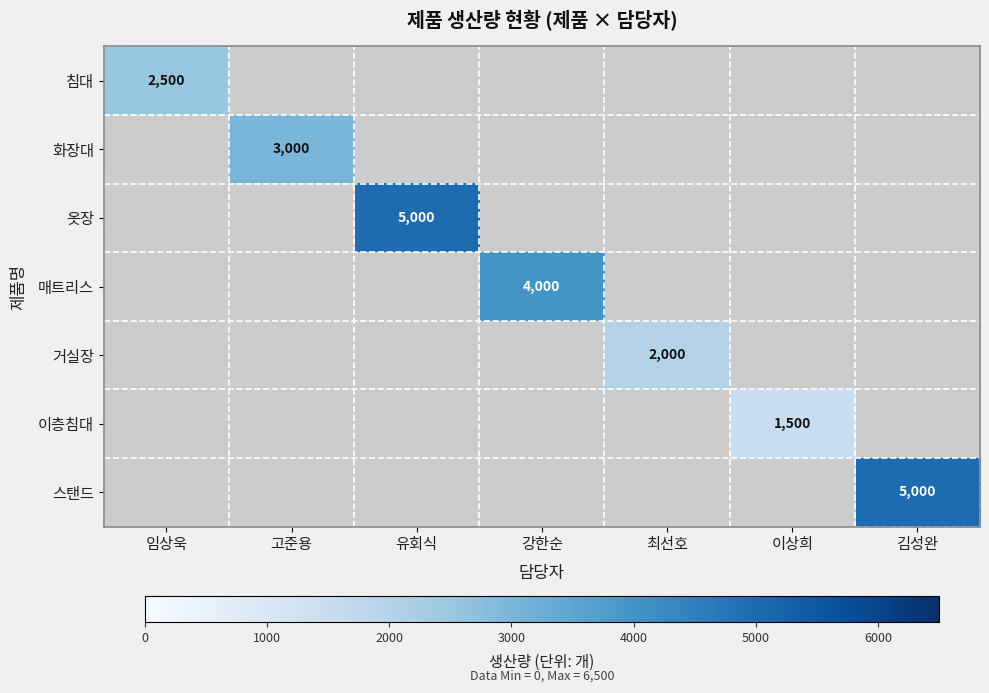

Is it true that 거실장 equals 2760 at 최선호?

False